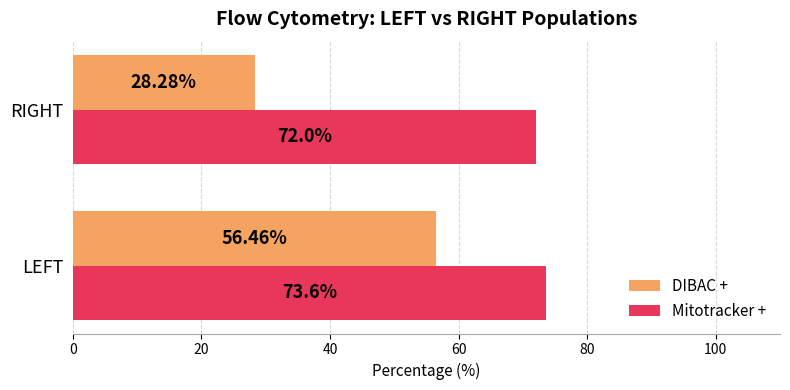

At which label is Mitotracker + closest to 72?

RIGHT